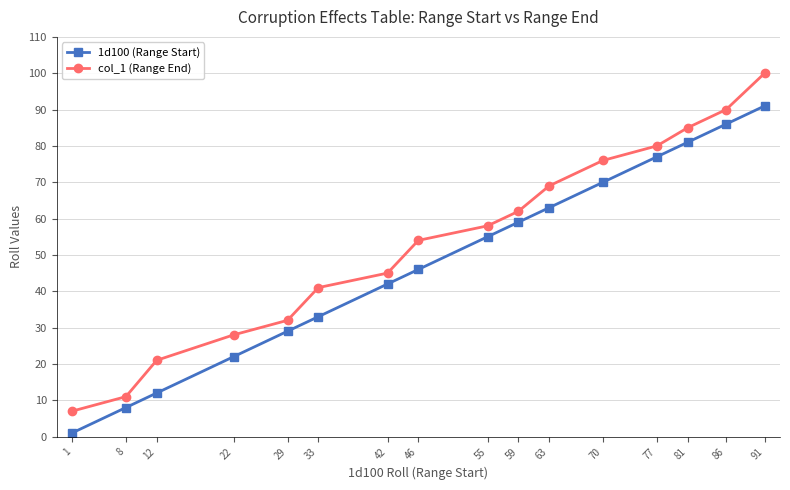

How many series are shown in this chart?

2